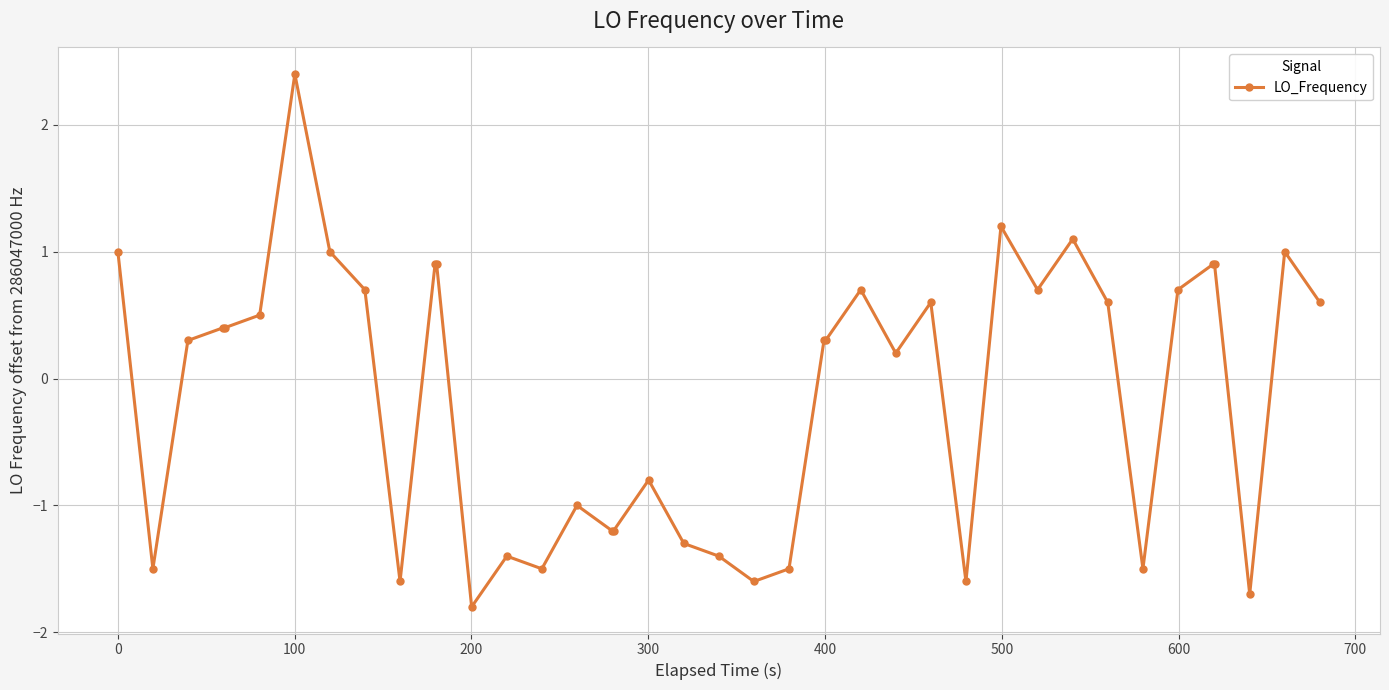

How many values are above zero?

24